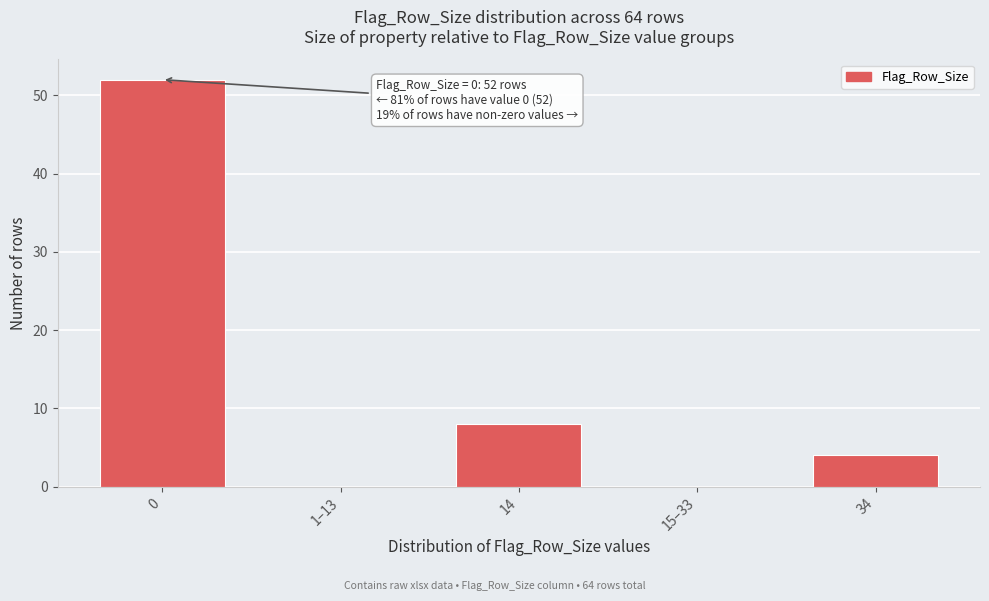

Reading right to left, transcribe all the data shown in this chart.

34=4	15–33=0	14=8	1–13=0	0=52